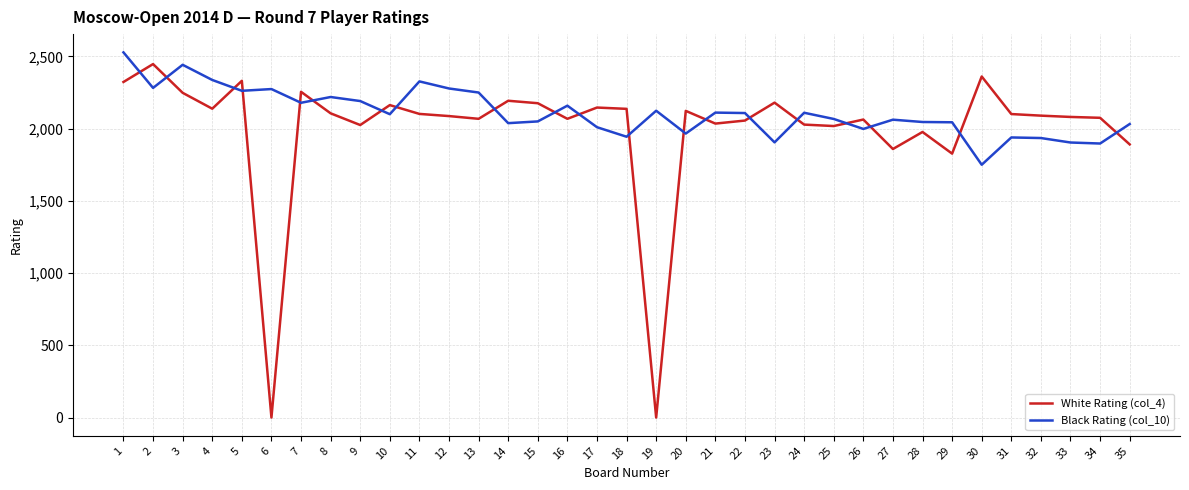

What is the difference between the maximum and minimum values in the Black Rating (col_10) series?

778